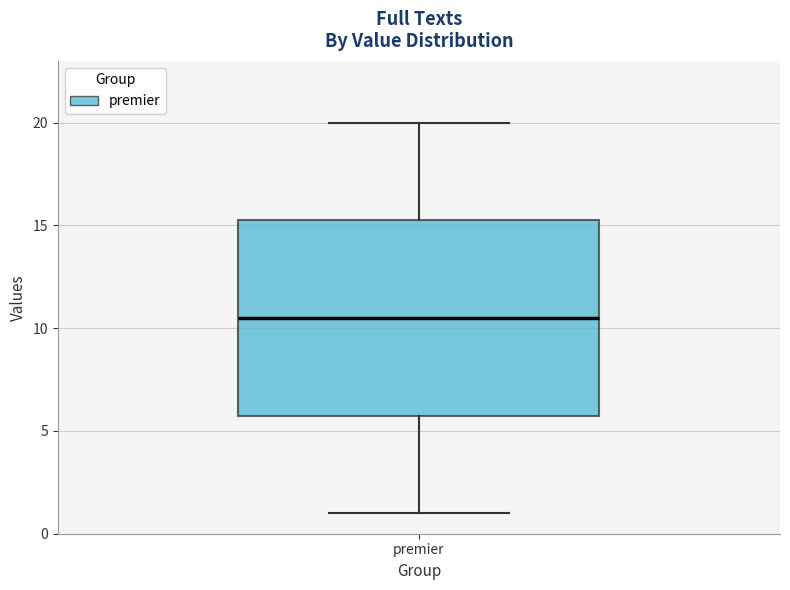

Read this box plot against the y-axis: the position of the median line, the range covered by the box, and the ends of both whiskers. The values are not printed on the chart, so give them approximately, as read against the axis.

median 10.5, box 6.0 to 15.5, whiskers 1.0 to 20.0